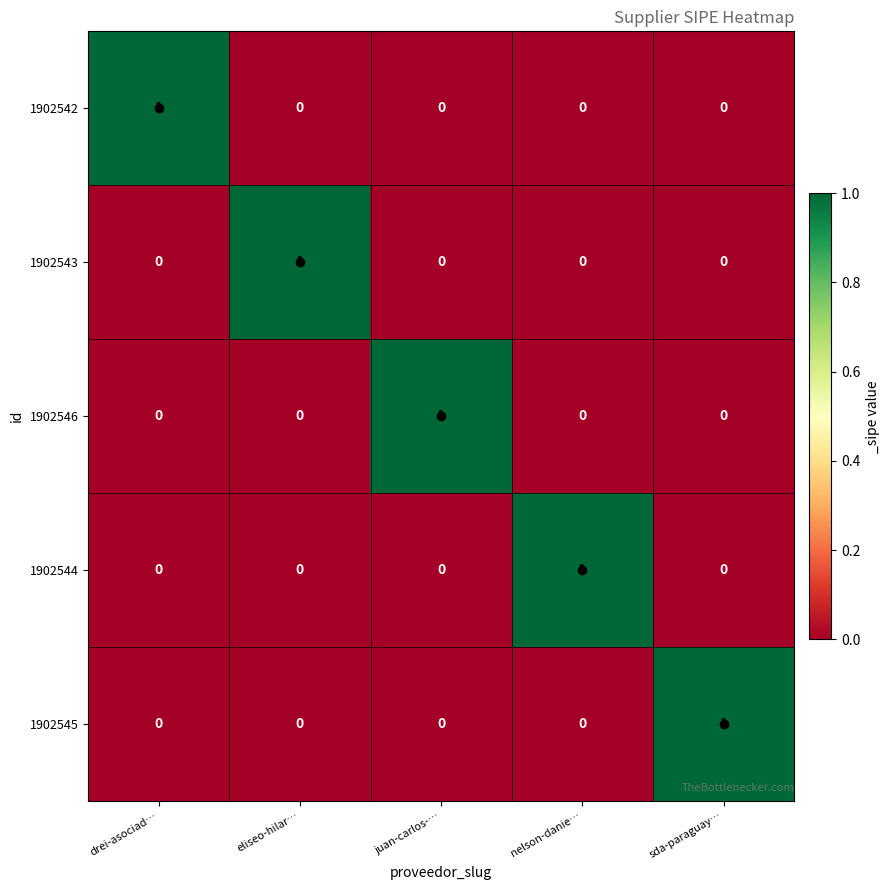

The value of 1902542 at nelson-danie… is 0. True or false?

True